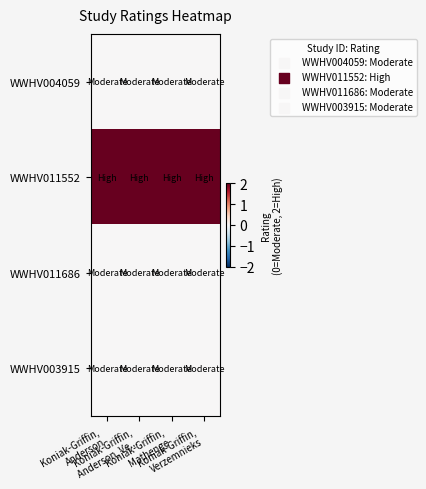

What is the total value across all series at Koniak-Griffin,
Anderson?

2